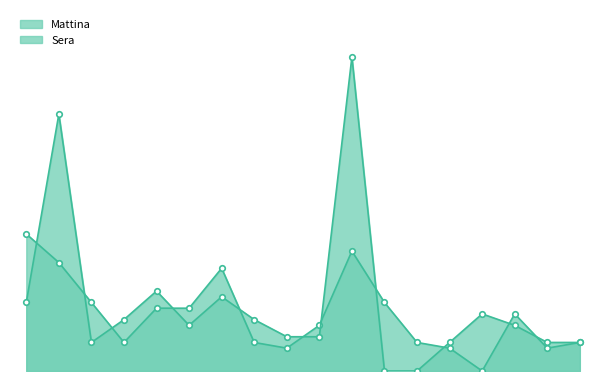

What are all the series names shown in the legend?

Mattina, Sera